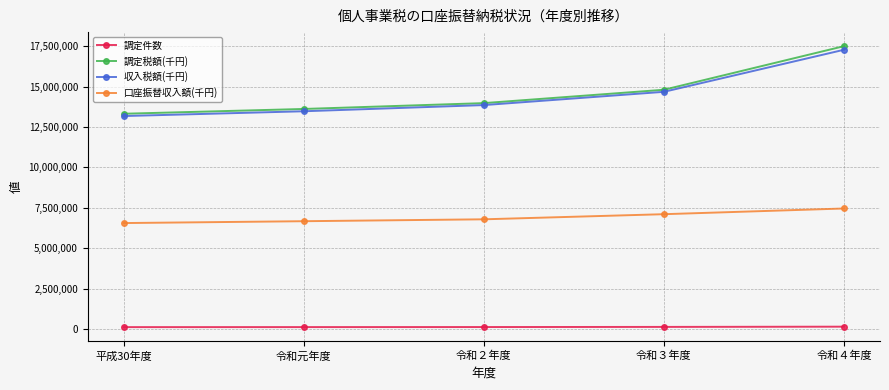

What is the label of the 2nd point from the left?

令和元年度